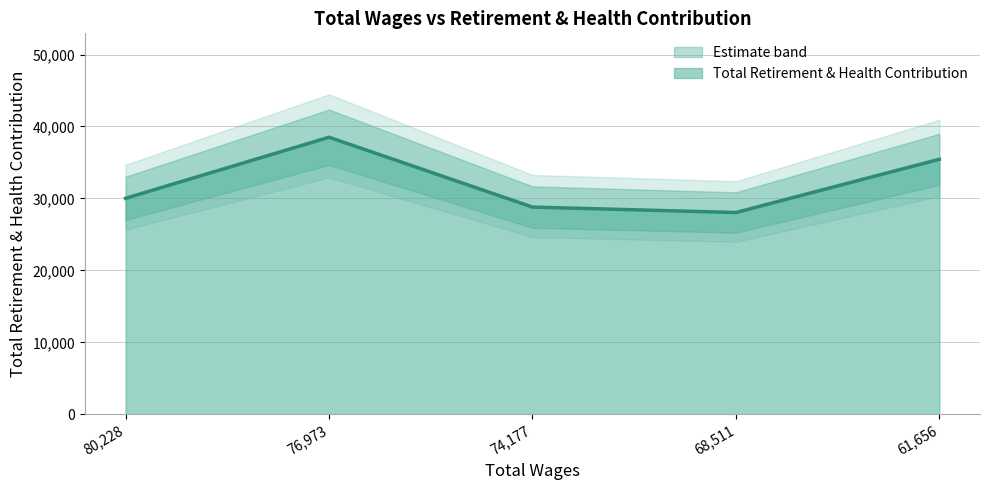

Reading left to right, list all the values displayed in this chart.

80228.0=30017	76973.0=38506	74177.0=28800	68511.0=28044	61656.0=35441